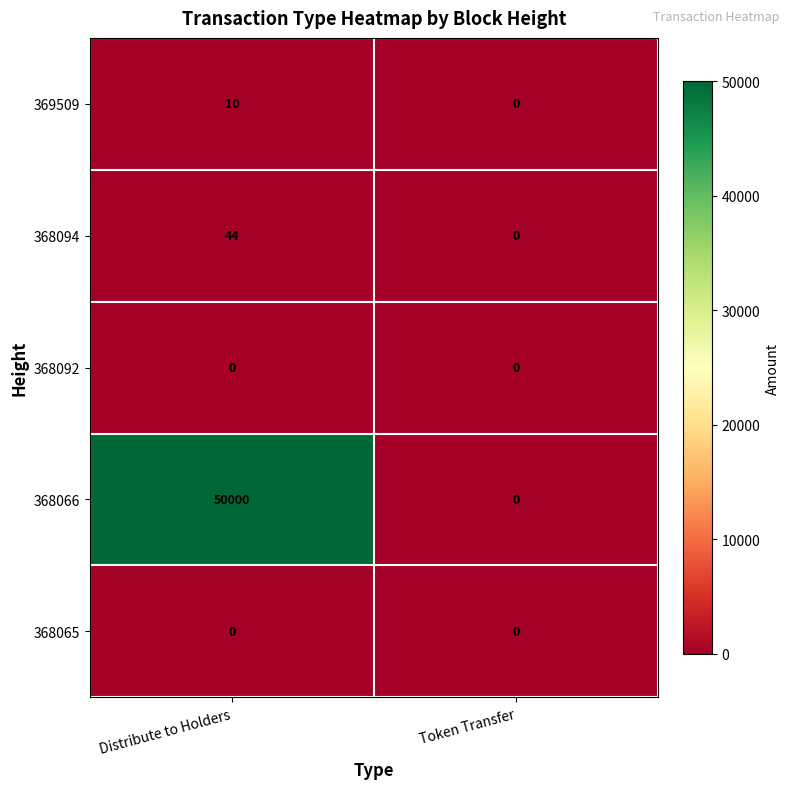

Which label corresponds to the largest value in the chart?

Distribute to Holders